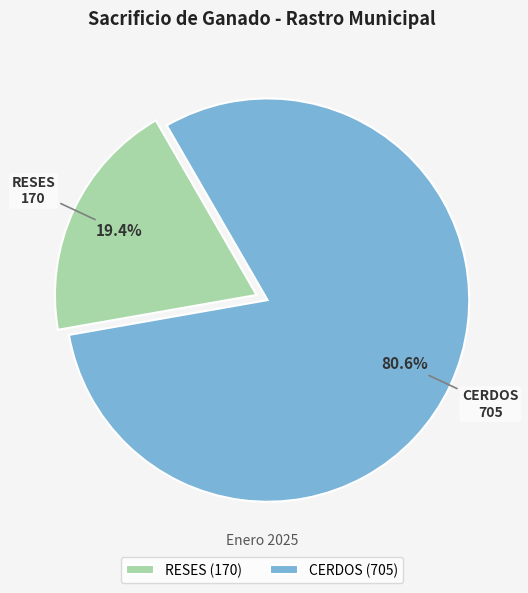

Rank the categories by value from lowest to highest.

RESES, CERDOS